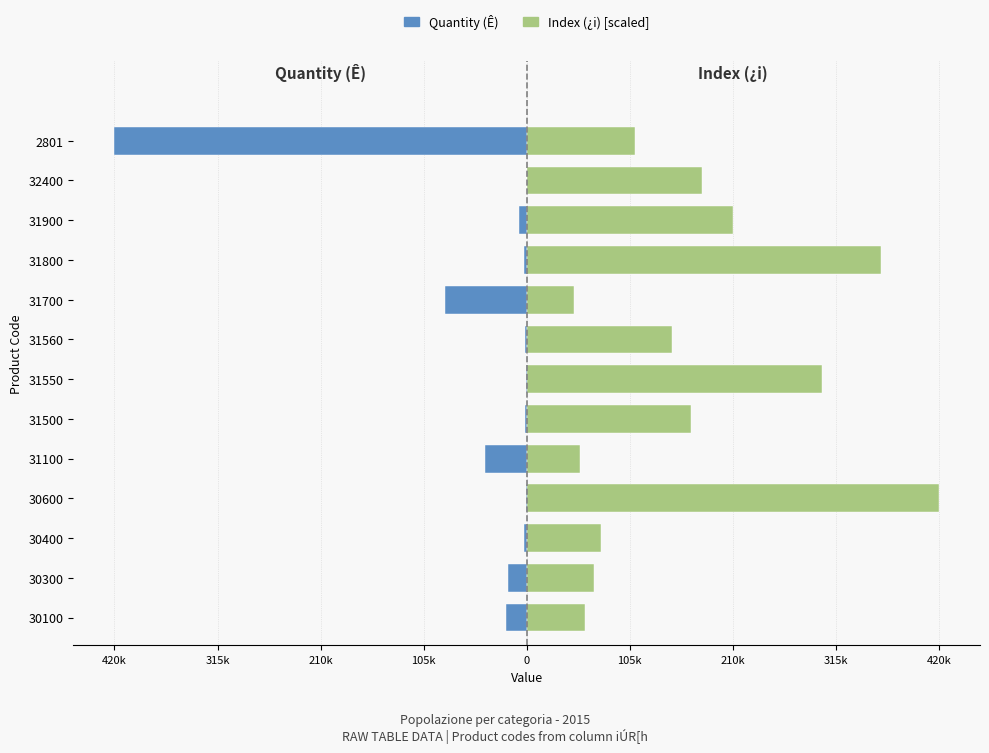

What is the lowest value of the Quantity (Ê) series?

-420132.0